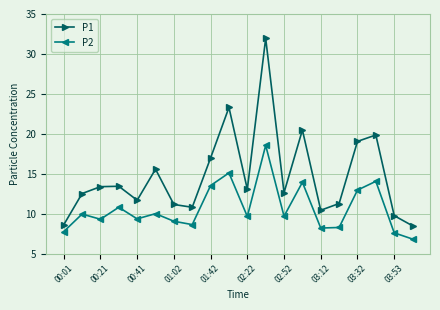

How many distinct data groups are displayed?

2